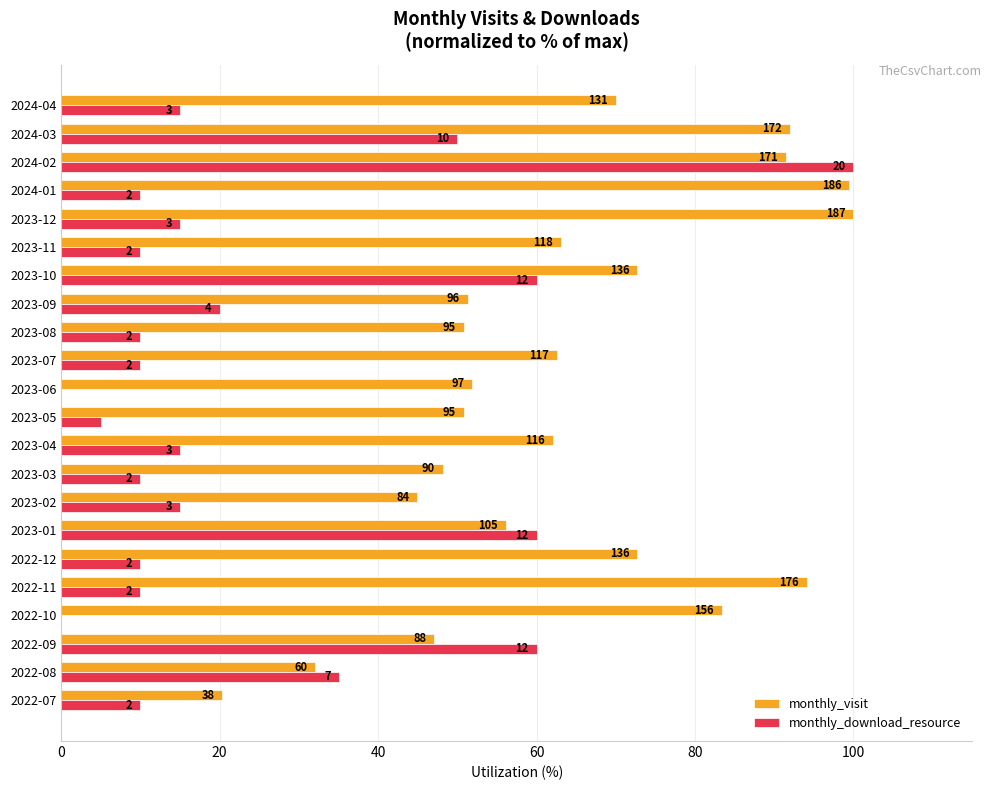

At how many categories does at least one series exceed 99?

3